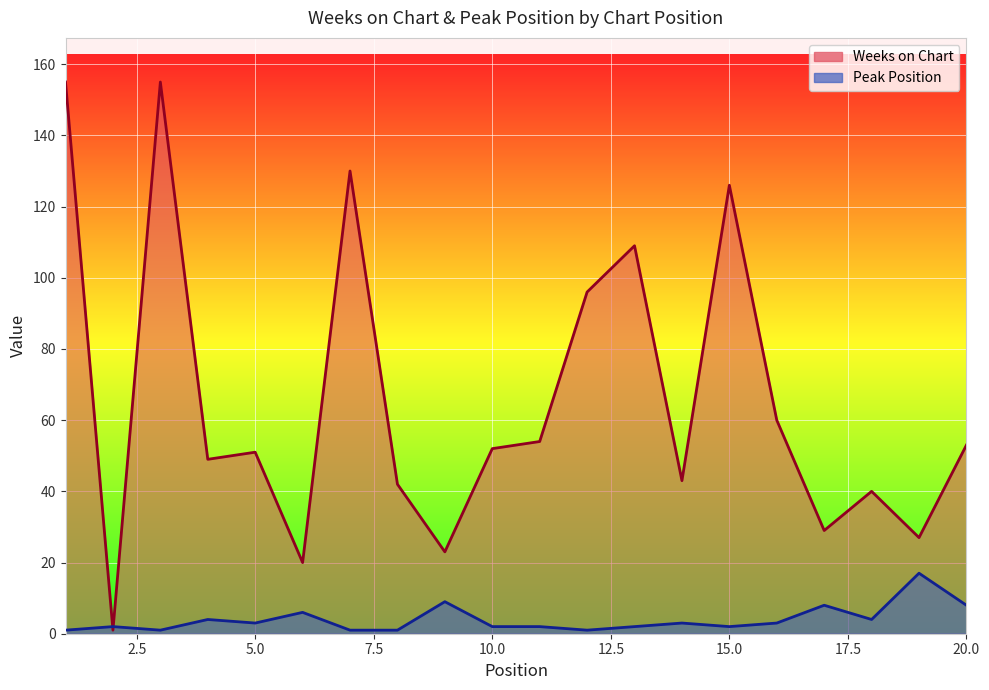

List the series in order of their peak value, highest first.

Weeks on Chart, Peak Position